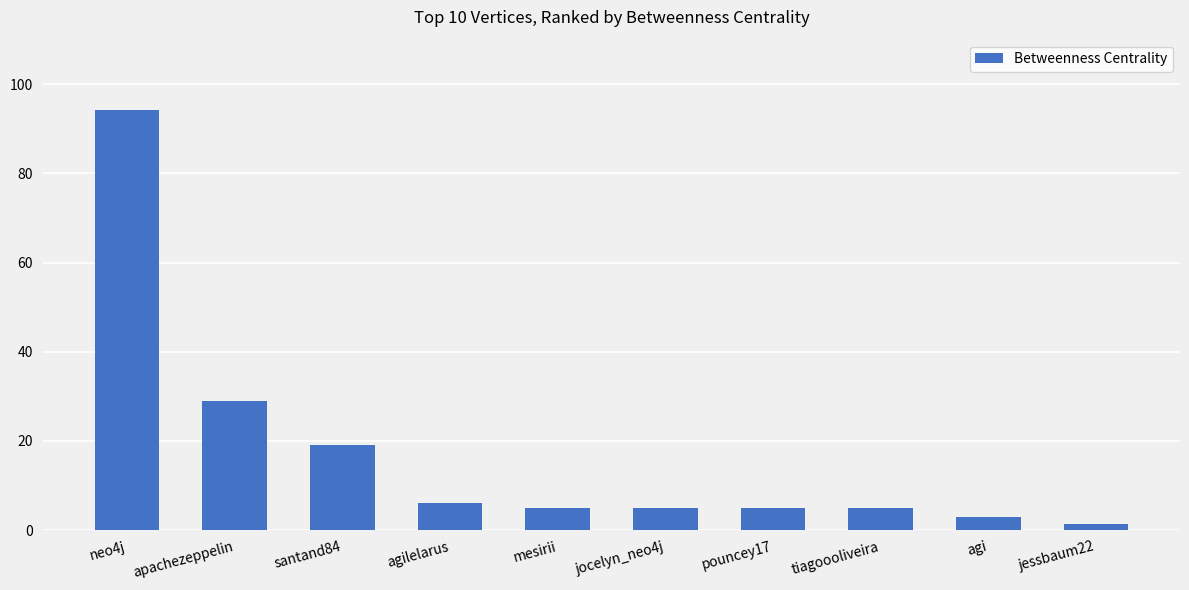

Approximately how many times larger is the value at apachezeppelin compared to jocelyn_neo4j?

5.8